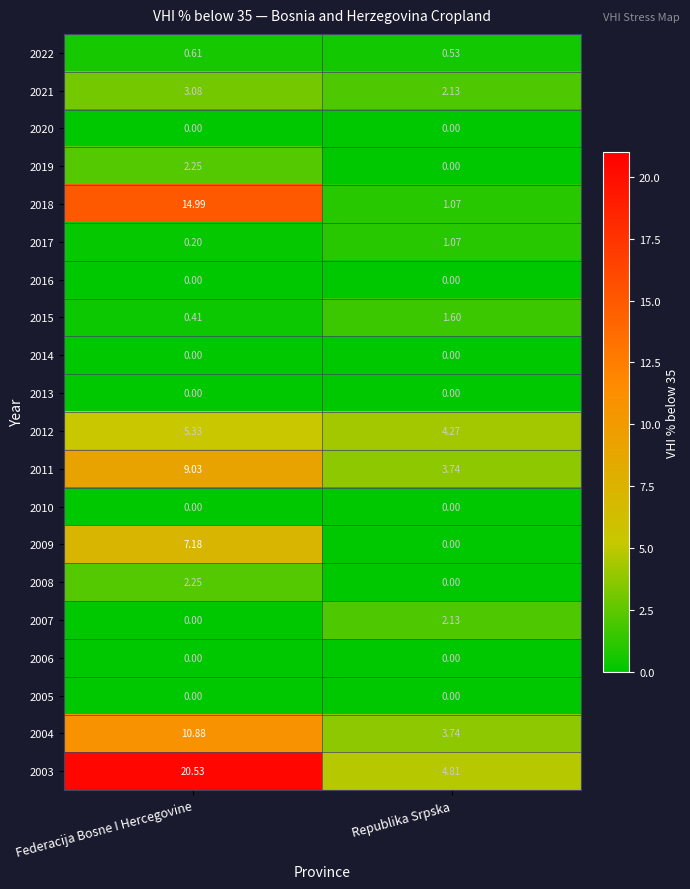

List the labels in order of 2015 value, largest first.

Republika Srpska, Federacija Bosne I Hercegovine